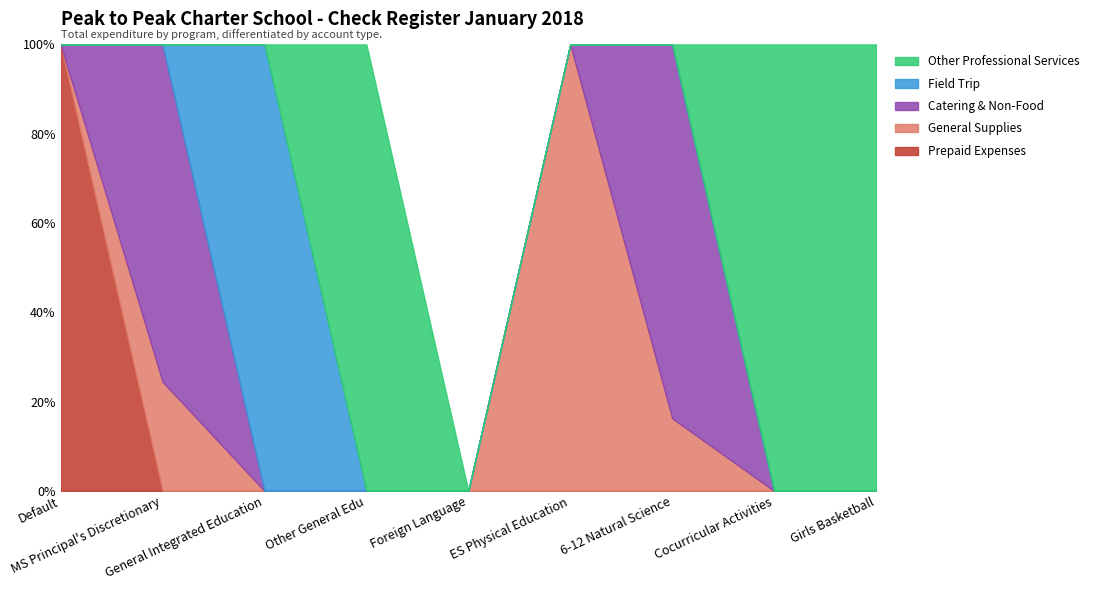

Count the number of categories in the chart.

9